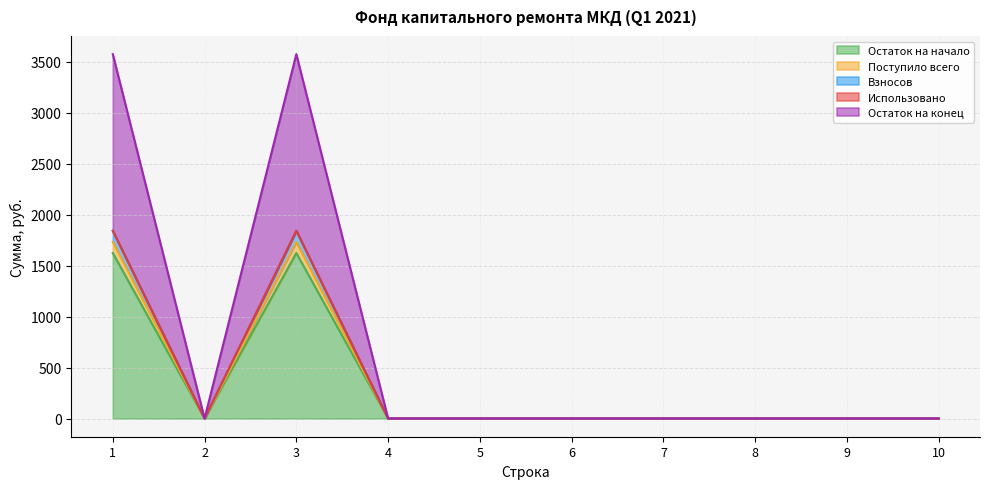

Is it true that Остаток на начало equals -1687.9 at 10?

False